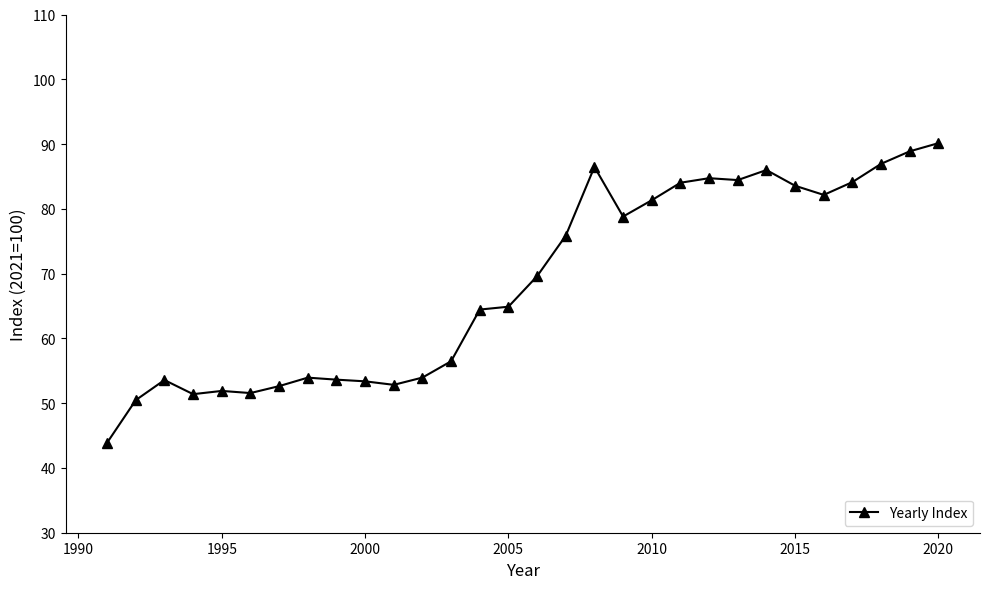

What is the greatest value displayed?

90.1